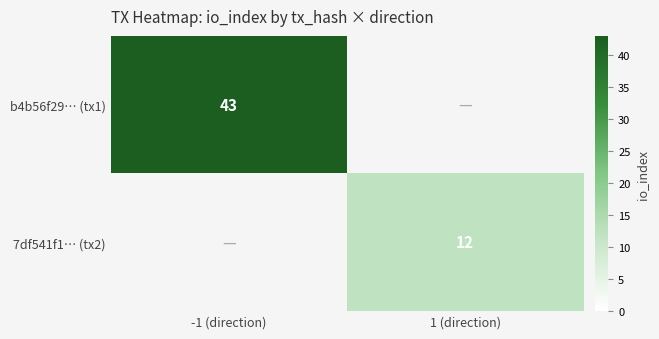

Is it true that b4b56f29… (tx1) equals 13 at -1 (direction)?

False